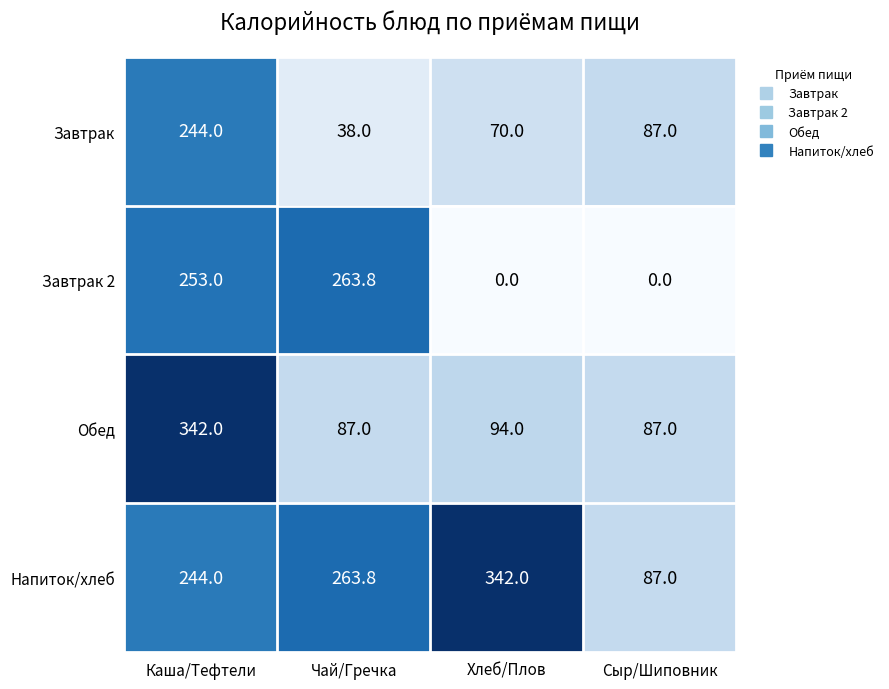

Which series has the widest spread of values?

Завтрак 2